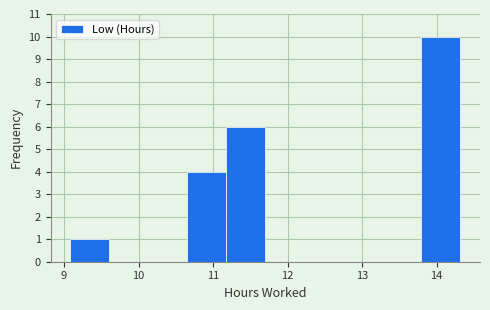

Reading left to right, transcribe this chart: for each bar, give the range it covers on the x-axis and its height. Neither the bar edges nor the heights are printed on the chart, so give them approximately, as read against the axes.

9.1 to 9.6: 1
9.6 to 10.1: 0
10.1 to 10.7: 0
10.7 to 11.2: 4
11.2 to 11.7: 6
11.7 to 12.2: 0
12.2 to 12.7: 0
12.7 to 13.3: 0
13.3 to 13.8: 0
13.8 to 14.3: 10